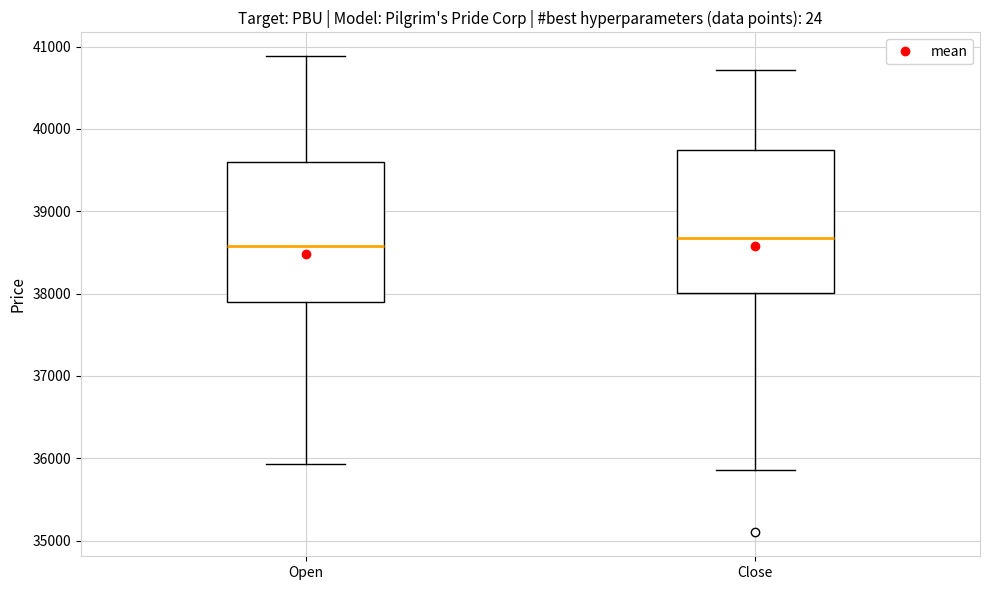

Reading left to right, read every box against the y-axis: the position of its median line, the range the box covers, and the ends of its whiskers. The values are not printed on the chart, so give them approximately, as read against the axis.

Open: median 38600, box 37900 to 39600, whiskers 35900 to 40900
Close: median 38700, box 38000 to 39700, whiskers 35900 to 40700